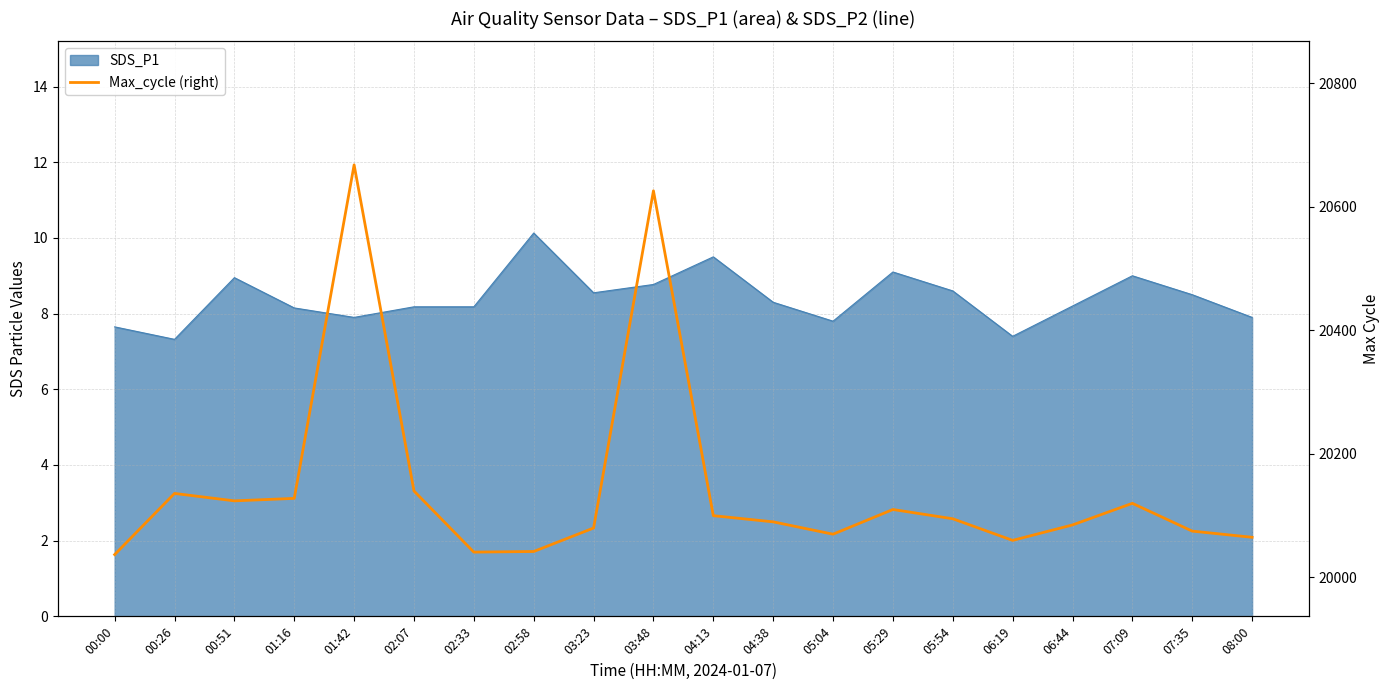

What is the label of the 20th point from the right?

00:00